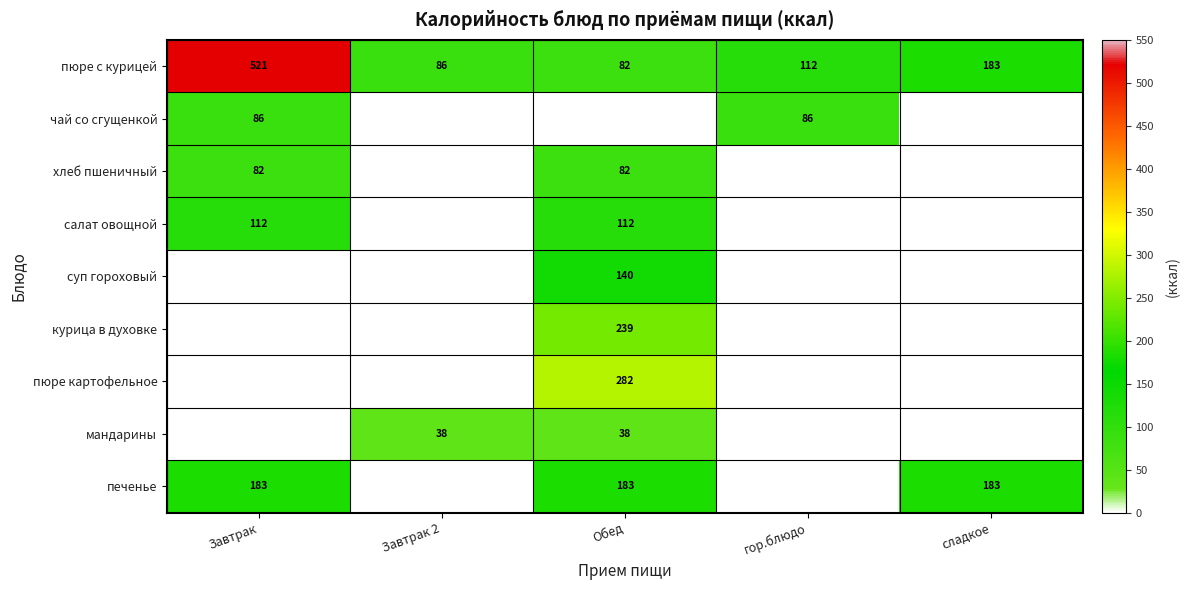

What is the difference between the second highest and minimum values in the пюре с курицей series?

101